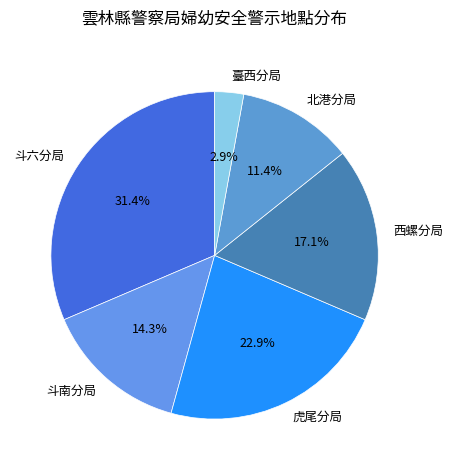

What portion of the pie excludes 西螺分局?

82.9%